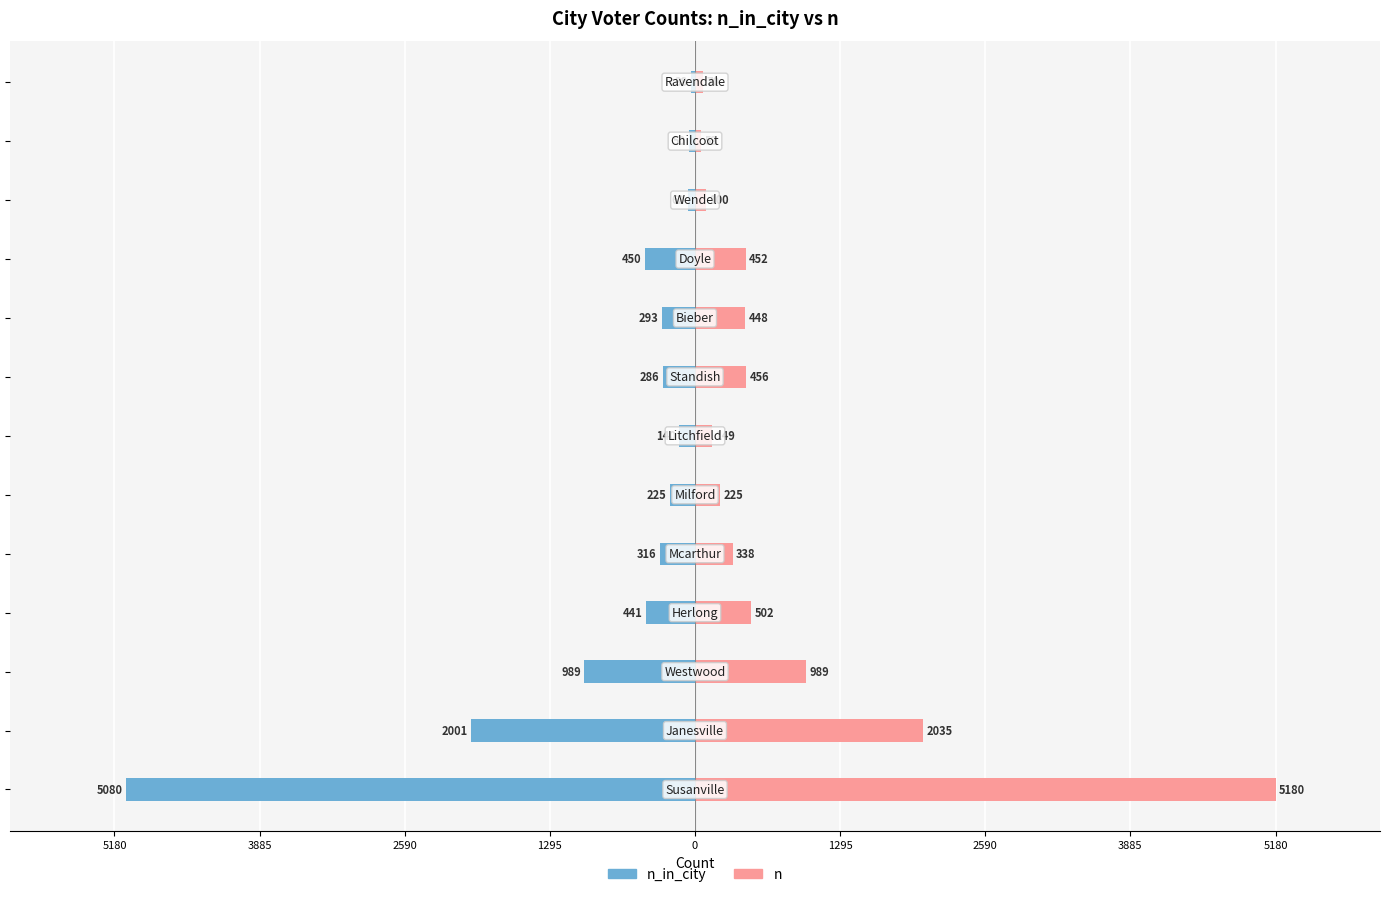

The value of n at 9 is 452. True or false?

True